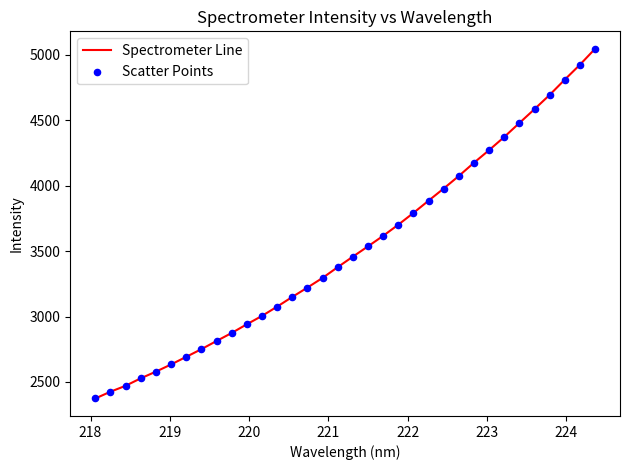

What is the difference between the maximum and minimum values?

2673.8